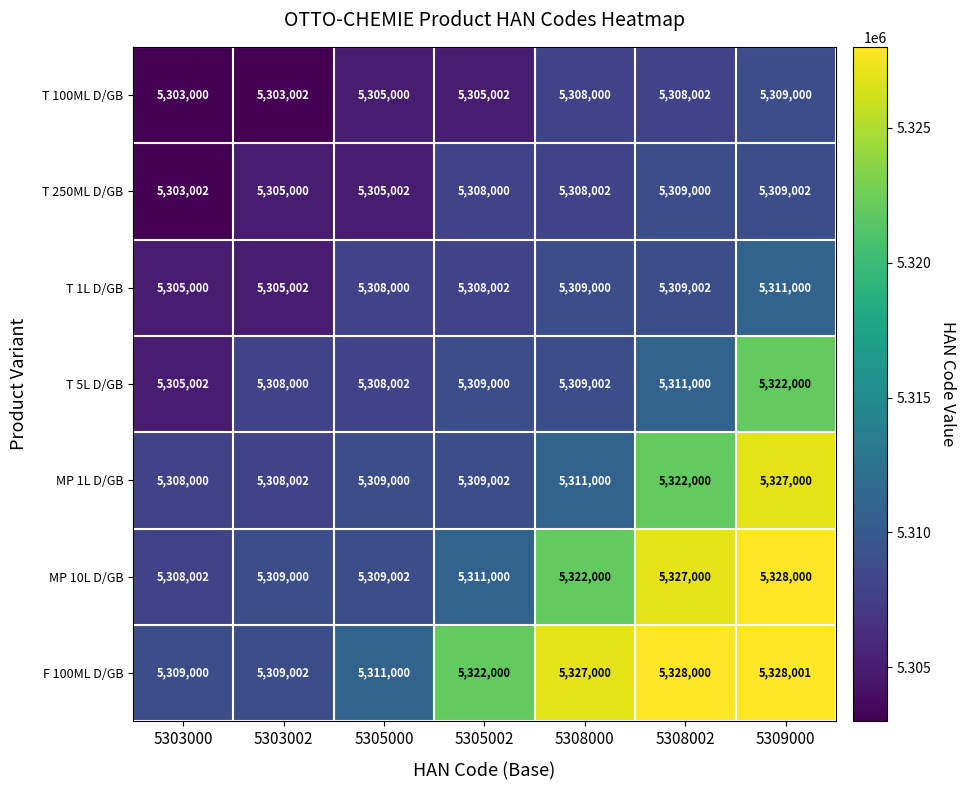

What is the difference between the highest and lowest values at 5309000?

19001